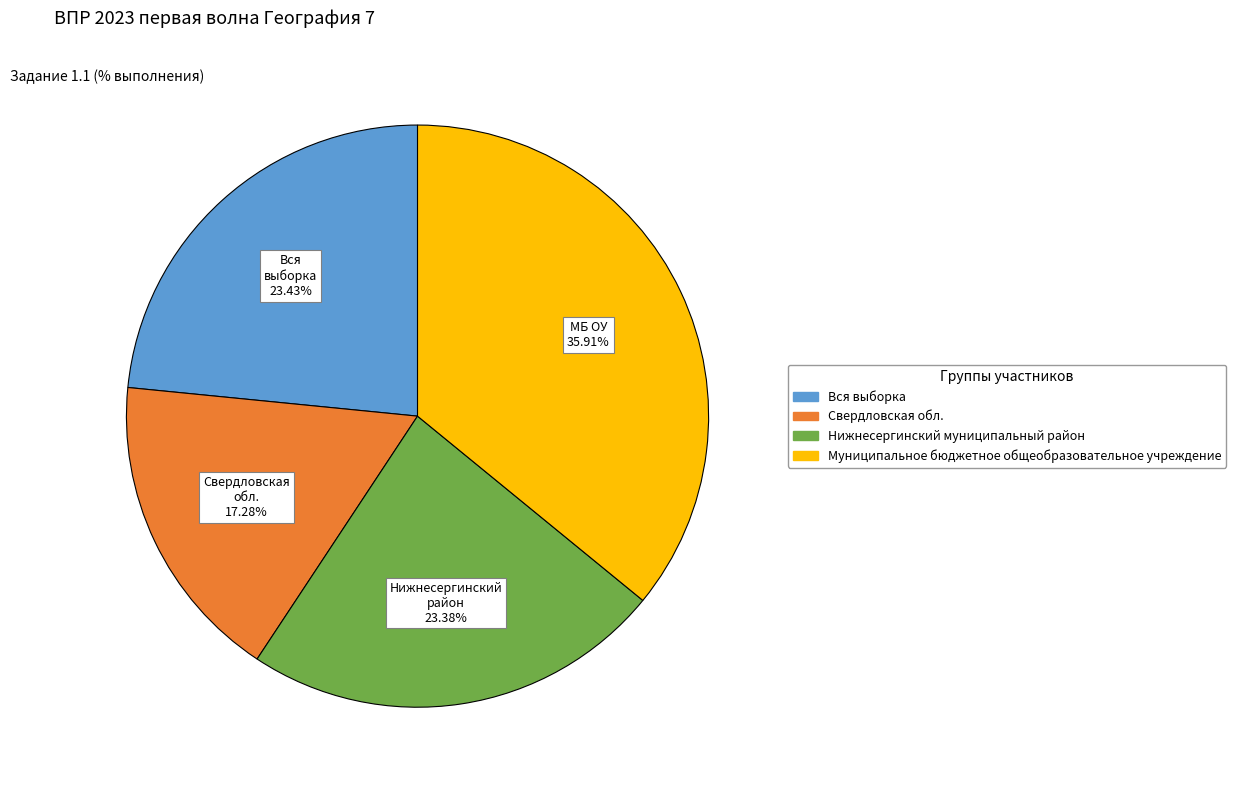

How many segments does this pie chart have?

4